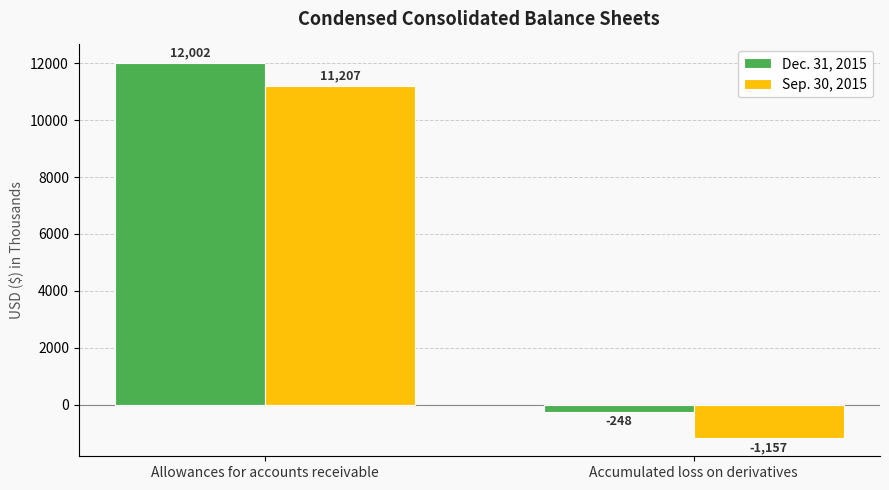

At which category does the chart reach its peak across all series?

Allowances for accounts receivable